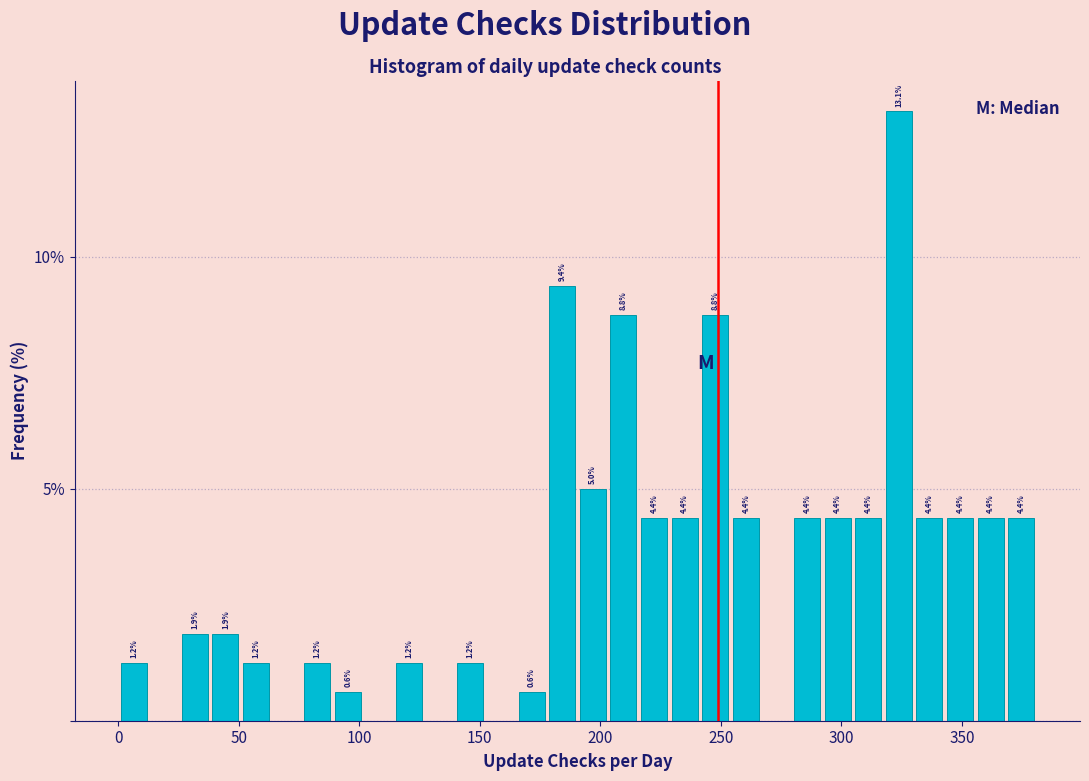

Read against the x-axis, roughly where is the centre of the tallest bar?

325